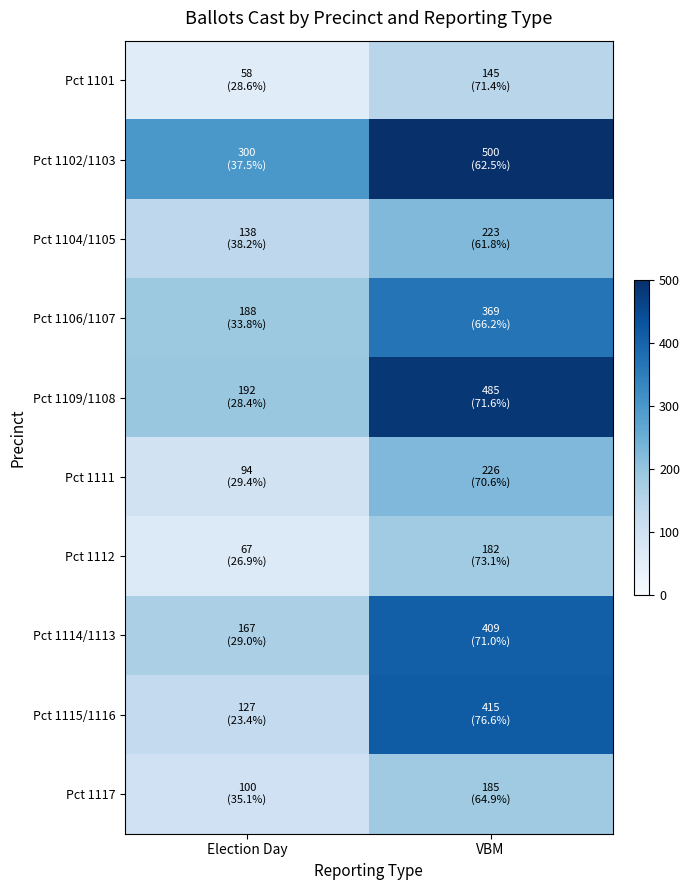

Rank the series by their maximum value, from lowest to highest.

Pct 1101, Pct 1112, Pct 1117, Pct 1104/1105, Pct 1111, Pct 1106/1107, Pct 1114/1113, Pct 1115/1116, Pct 1109/1108, Pct 1102/1103